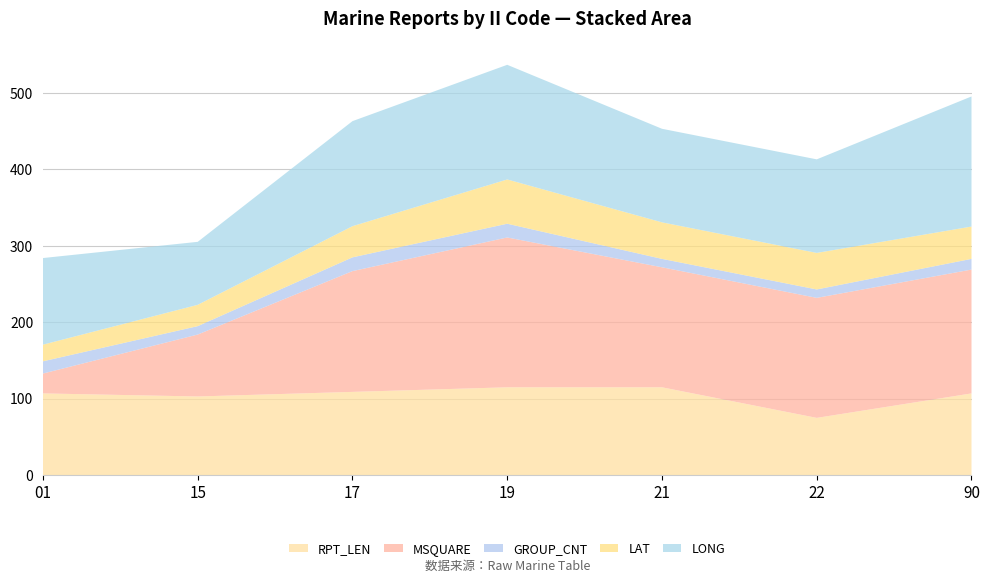

Reading left to right, what are all the values shown in this chart?

RPT_LEN: 01=107.0	15=103.0	17=109.0	19=115.0	21=115.0	22=75.0	90=107.0
MSQUARE: 01=26.0	15=81.0	17=158.0	19=196.0	21=157.0	22=157.0	90=162.0
GROUP_CNT: 01=16.0	15=11.0	17=18.0	19=18.0	21=11.0	22=11.0	90=14.0
LAT: 01=21.8	15=27.9	17=40.8	19=57.9	21=47.8	22=47.8	90=42.3
LONG: 01=113.3	15=82.4	17=137.4	19=150.0	21=122.4	22=122.4	90=170.2